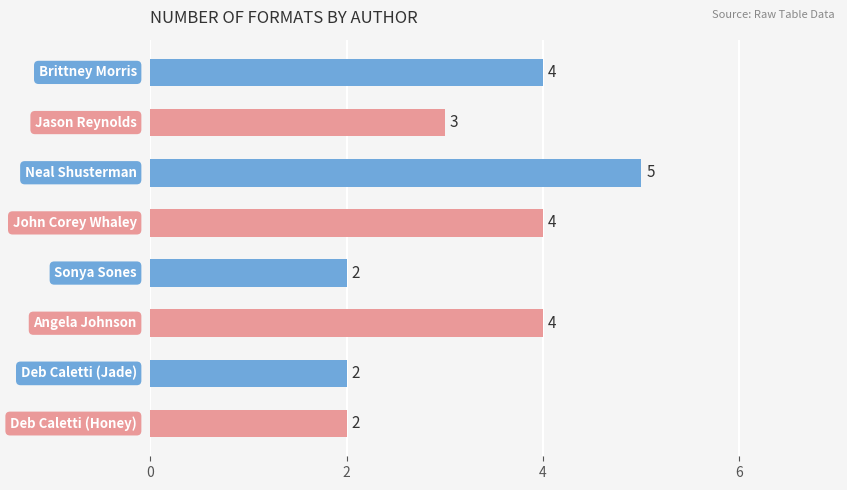

Reading top to bottom, list all the values displayed in this chart.

4	3	5	4	2	4	2	2